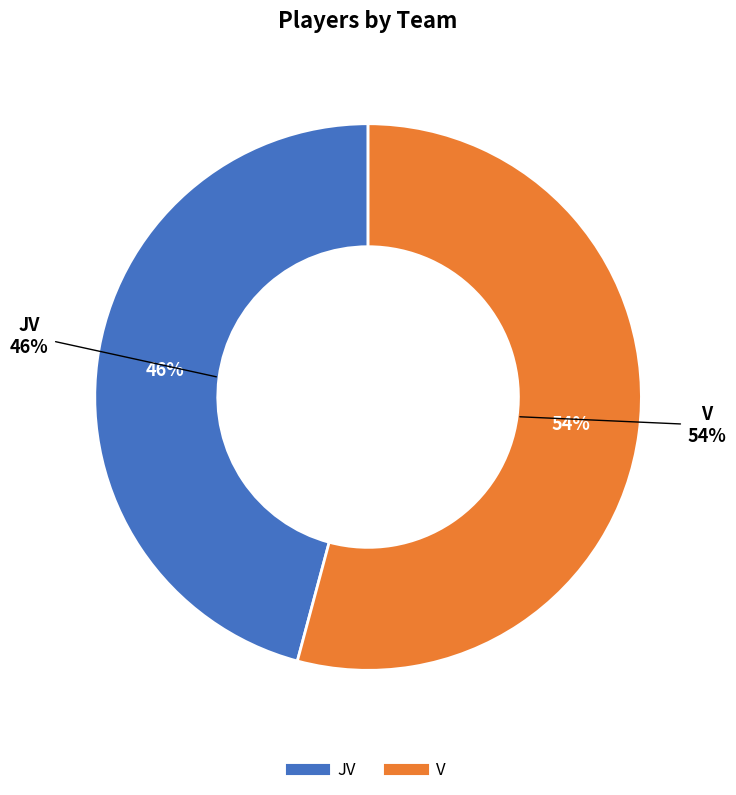

Does any single category account for the majority?

Yes